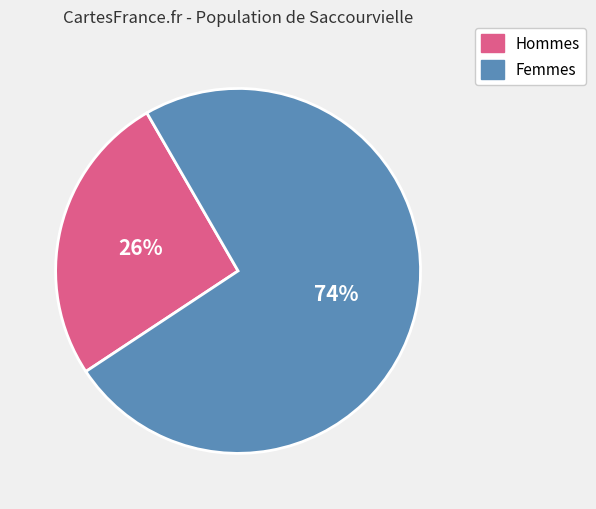

To the nearest percent, what is the average slice percentage?

50%